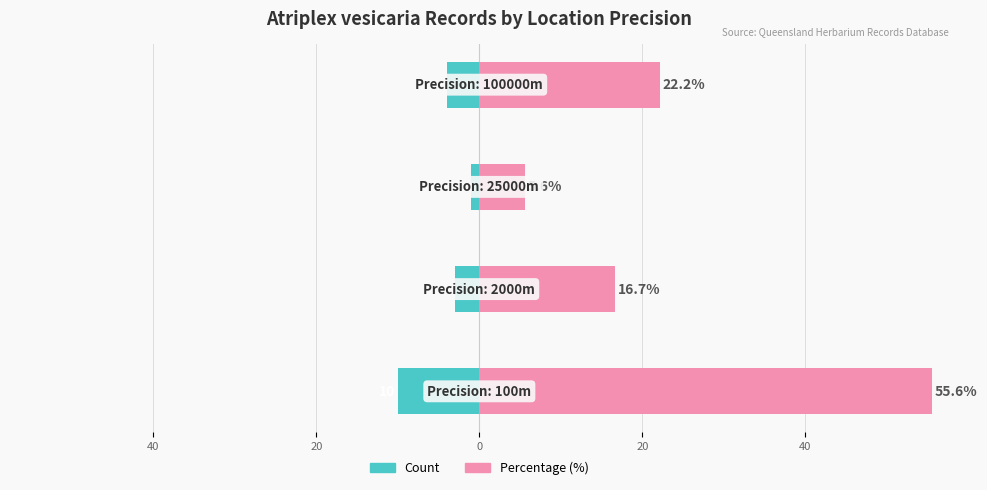

Read the Count value at 60.

-10.0